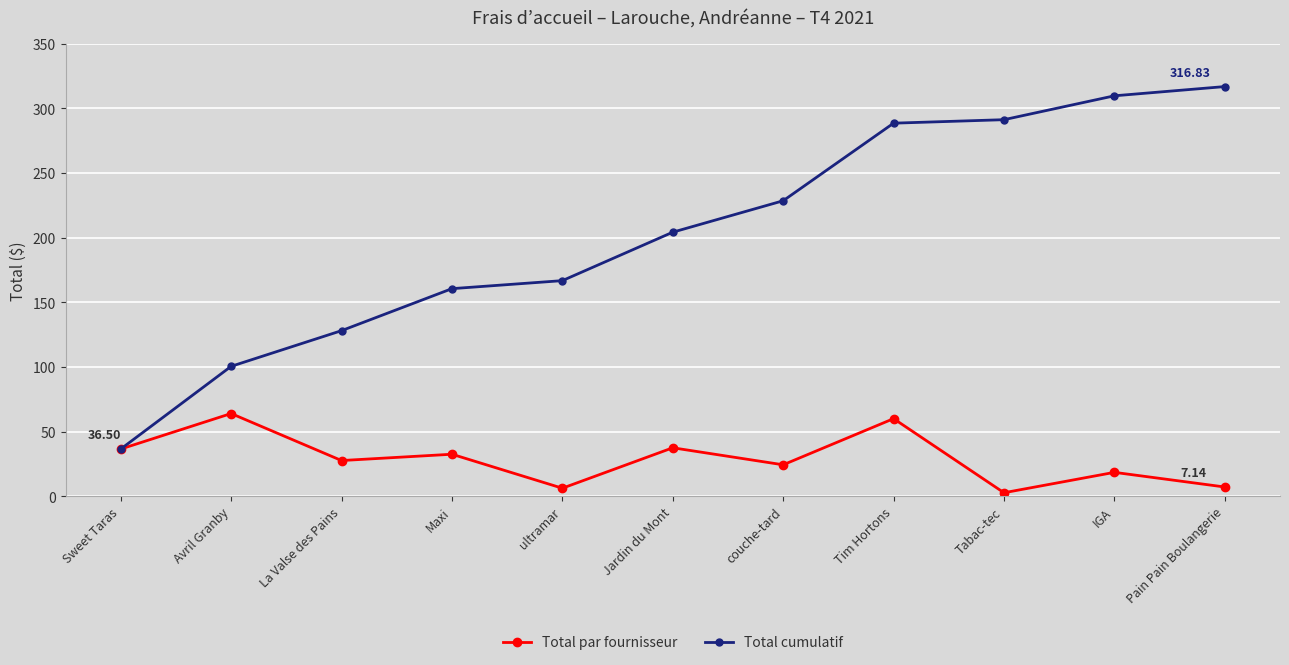

What is the sum of all Total cumulatif values?

2231.3